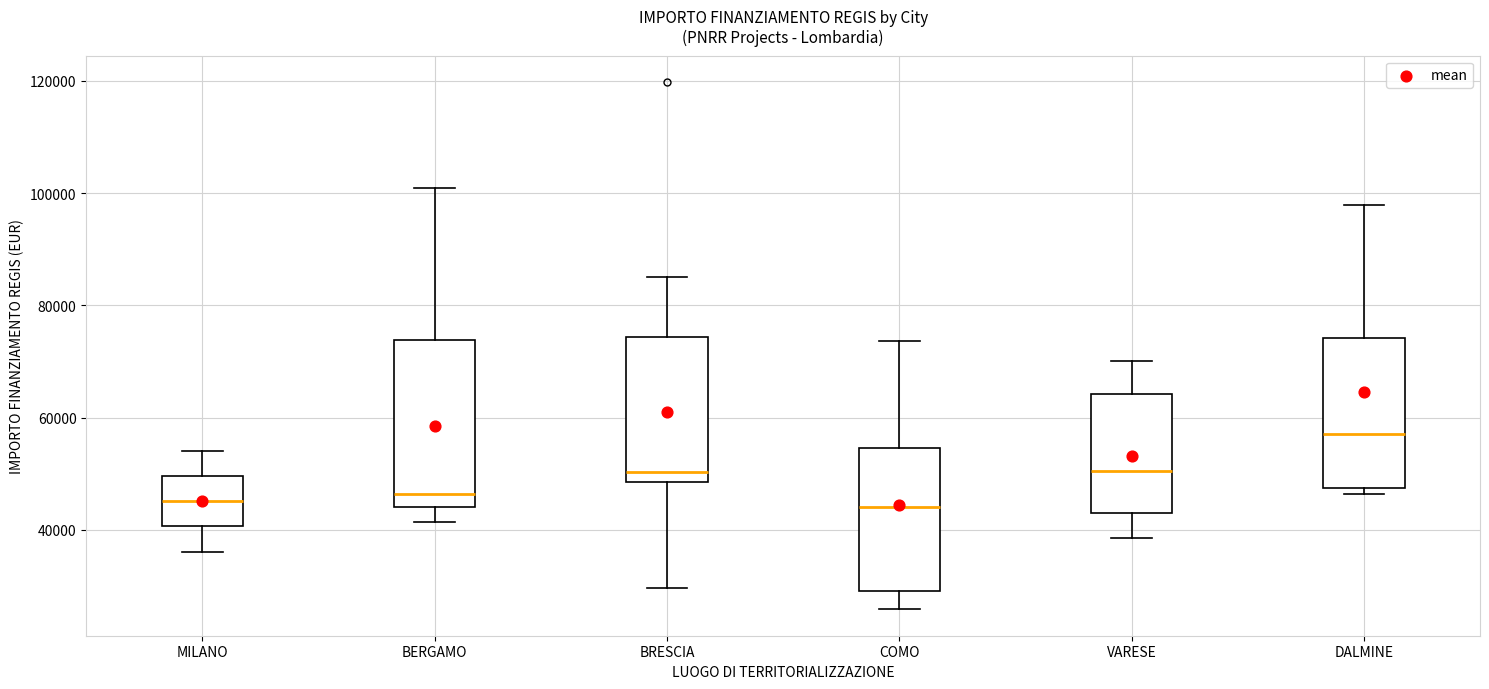

Where is the upper edge of the box for DALMINE on the y-axis? The values are not printed on the chart, so give them approximately, as read against the axis.

74000